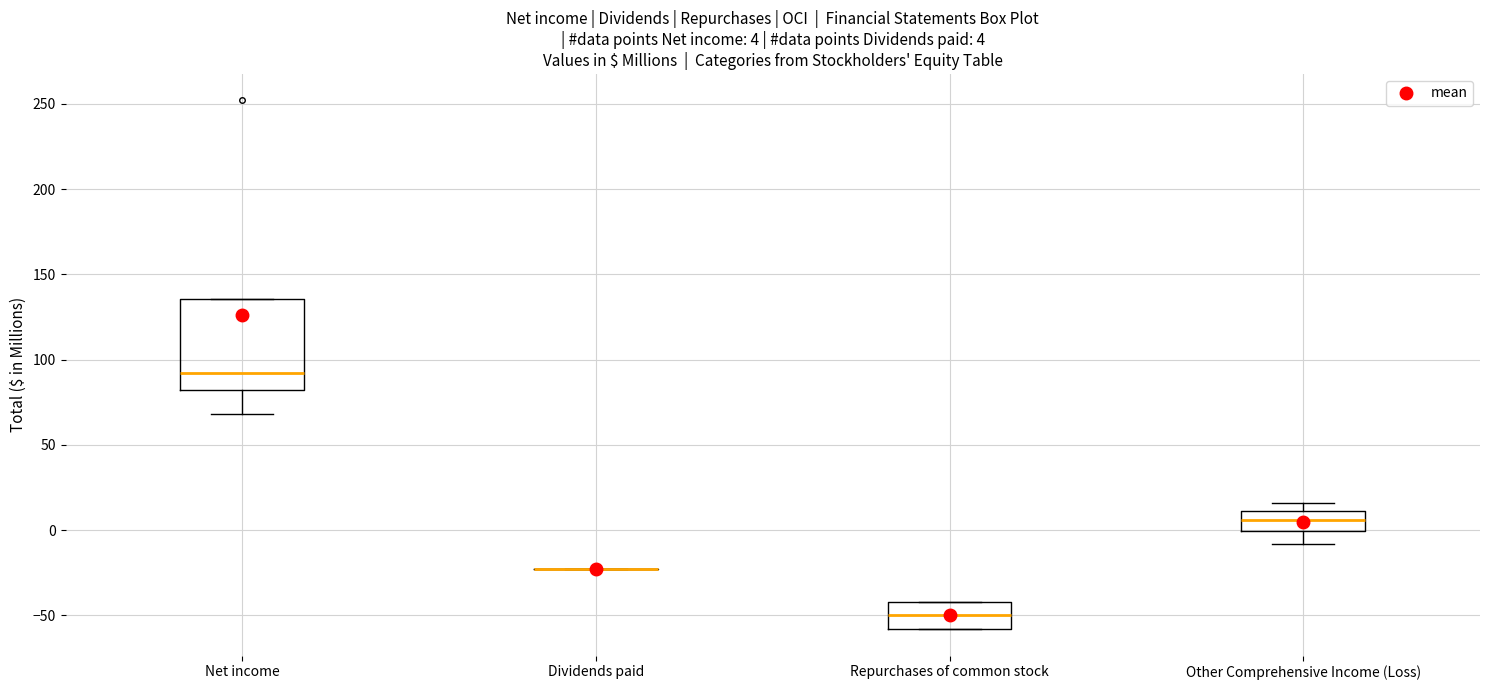

Comparing the boxes themselves (not the whiskers), which one is the tallest?

Net income